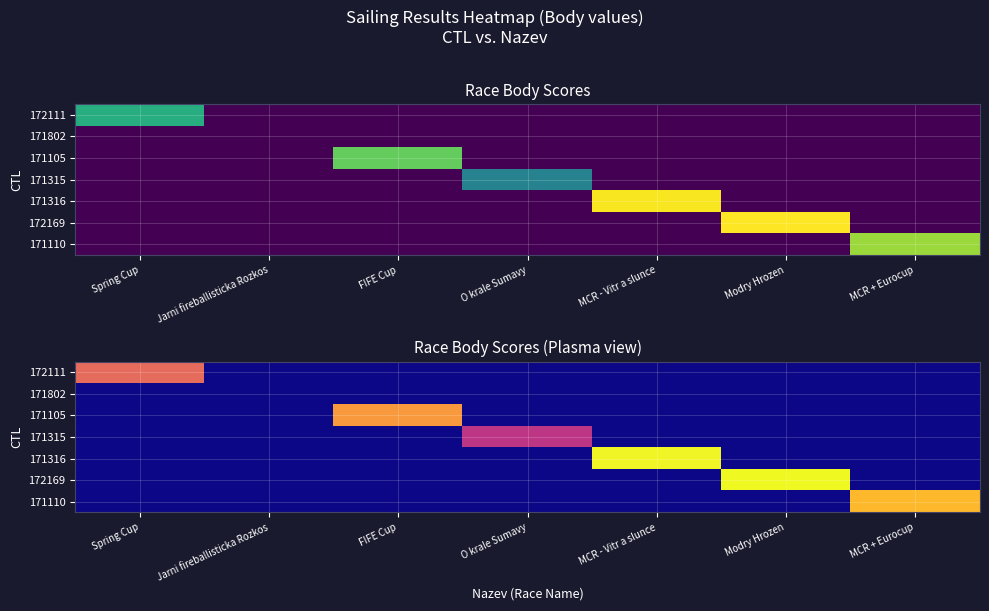

Between Spring Cup and Jarni fireballisticka Rozkos, which series saw the biggest shift?

172111